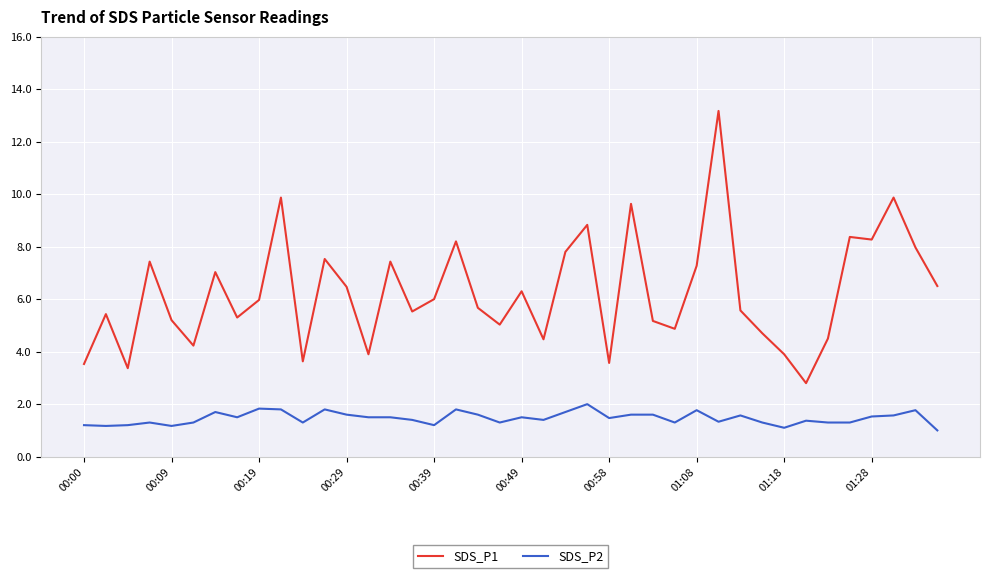

What is the maximum value for SDS_P1?

13.2